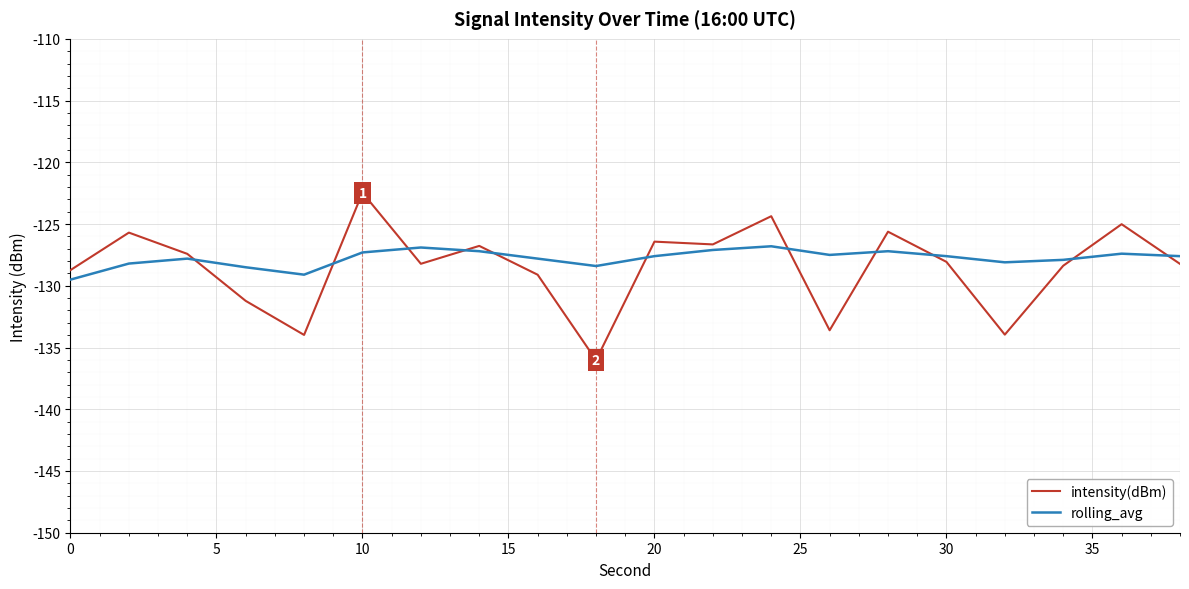

What is the smallest value displayed?

-136.0